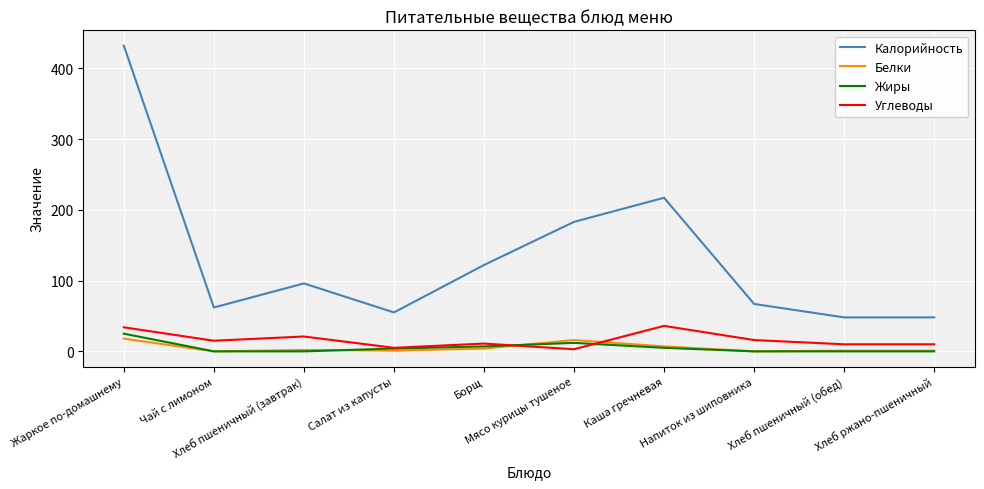

Does the chart display data point markers on the line(s)?

No